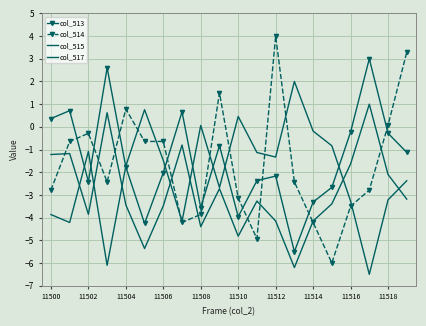

In col_513, how many points are lower than both neighbors (excluding endpoints)?

5